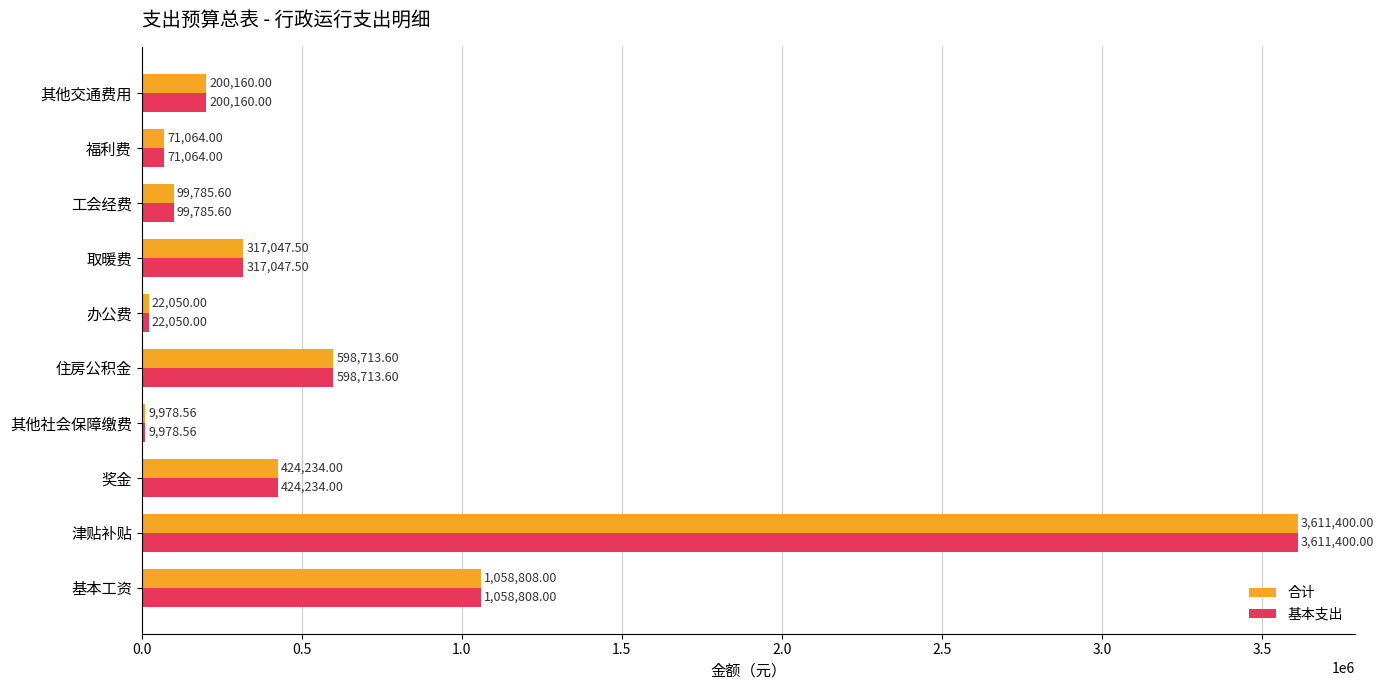

What are all the series names shown in the legend?

合计, 基本支出